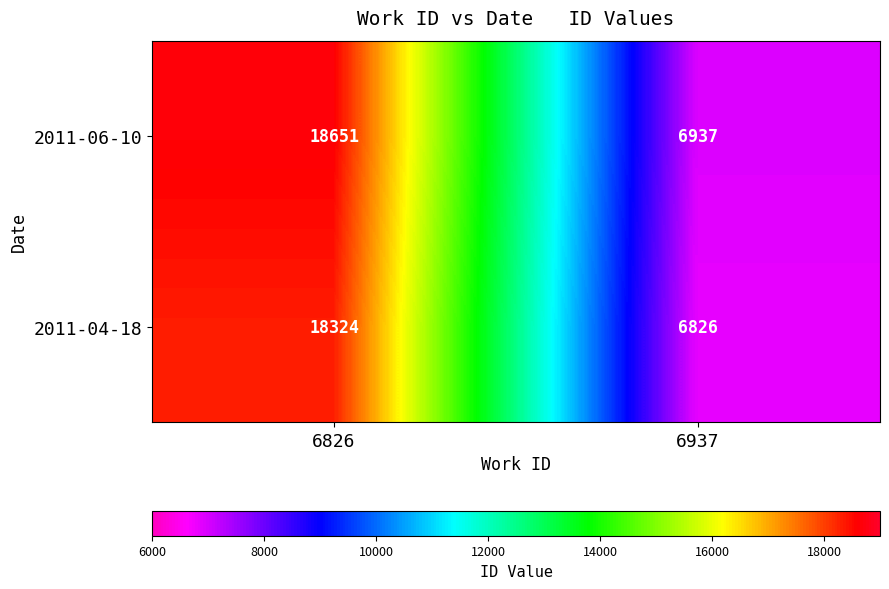

What is the average value of the 2011-04-18 series?

12575